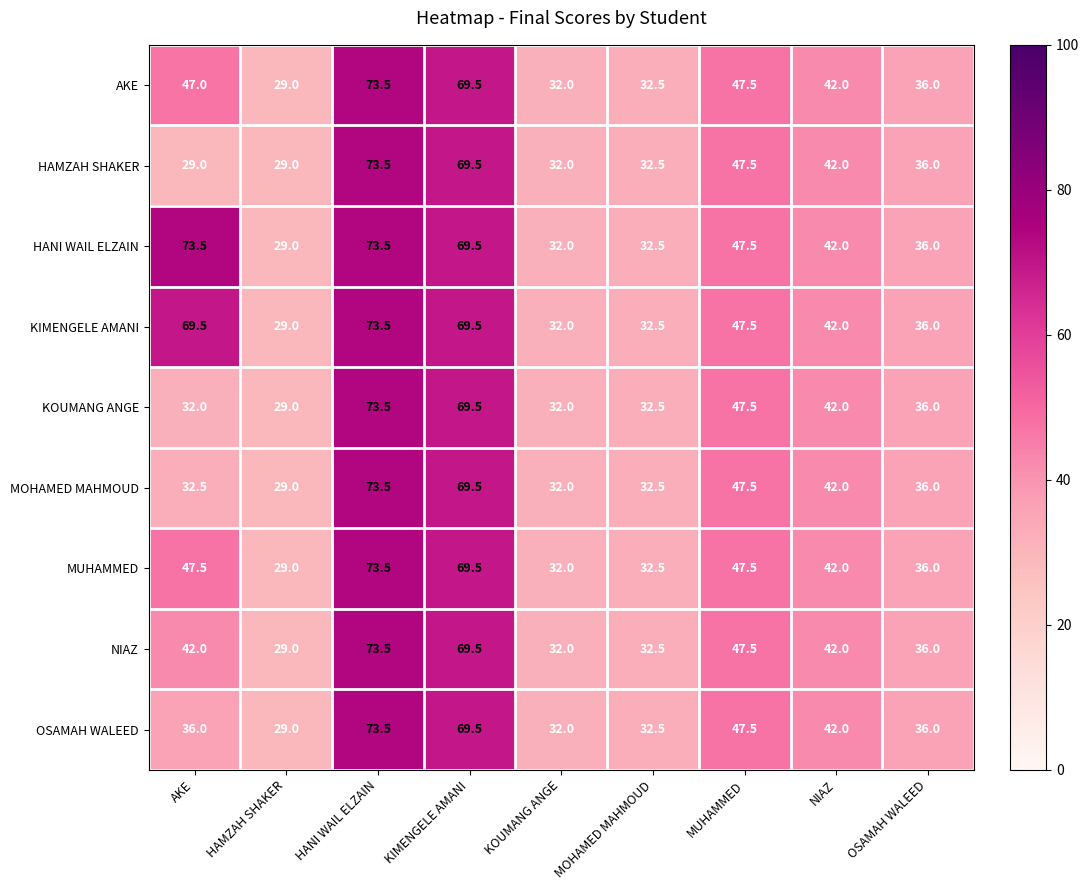

At how many categories does at least one series exceed 56?

3